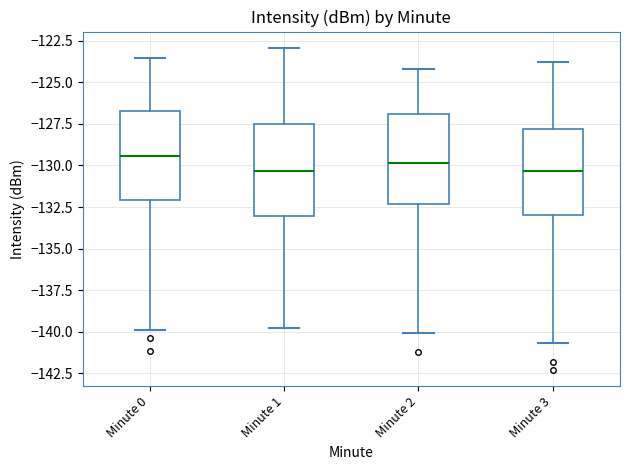

Reading left to right, transcribe this box plot: for each box, give where its median line is, the range the box spans, and where its two whiskers end, as read against the y-axis. The values are not printed on the chart, so give them approximately, as read against the axis.

Minute 0: median -129.5, box -132.0 to -126.5, whiskers -140.0 to -123.5
Minute 1: median -130.5, box -133.0 to -127.5, whiskers -140.0 to -123.0
Minute 2: median -130.0, box -132.5 to -127.0, whiskers -140.0 to -124.0
Minute 3: median -130.5, box -133.0 to -128.0, whiskers -140.5 to -124.0